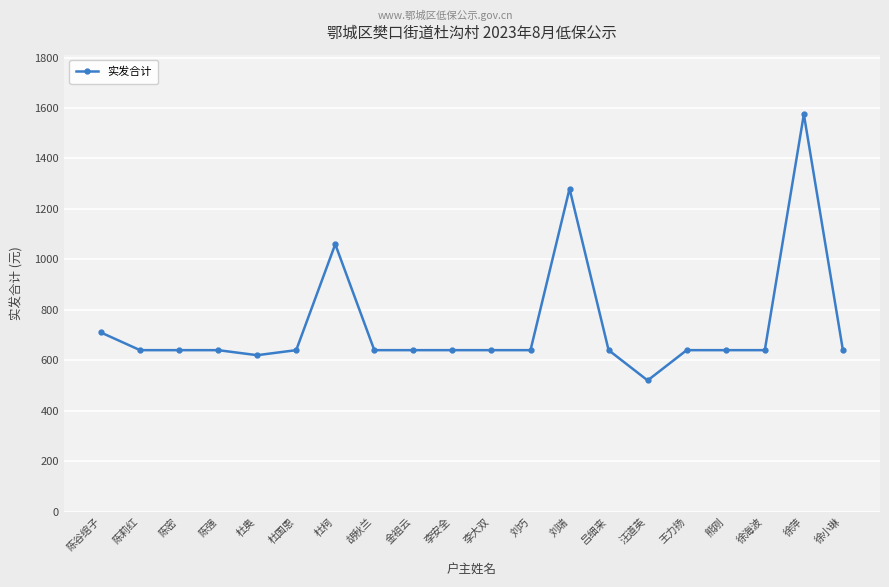

Reading left to right, extract all data points from this chart.

陈谷绾子=710	陈莉红=640	陈密=640	陈强=640	杜奥=620	杜国恩=640	杜柯=1060	胡秋兰=640	金祖云=640	李安全=640	李大双=640	刘巧=640	刘瑞=1280	吕细来=640	汪道英=520	王力扬=640	熊刚=640	徐海波=640	徐萍=1575	徐小琳=640